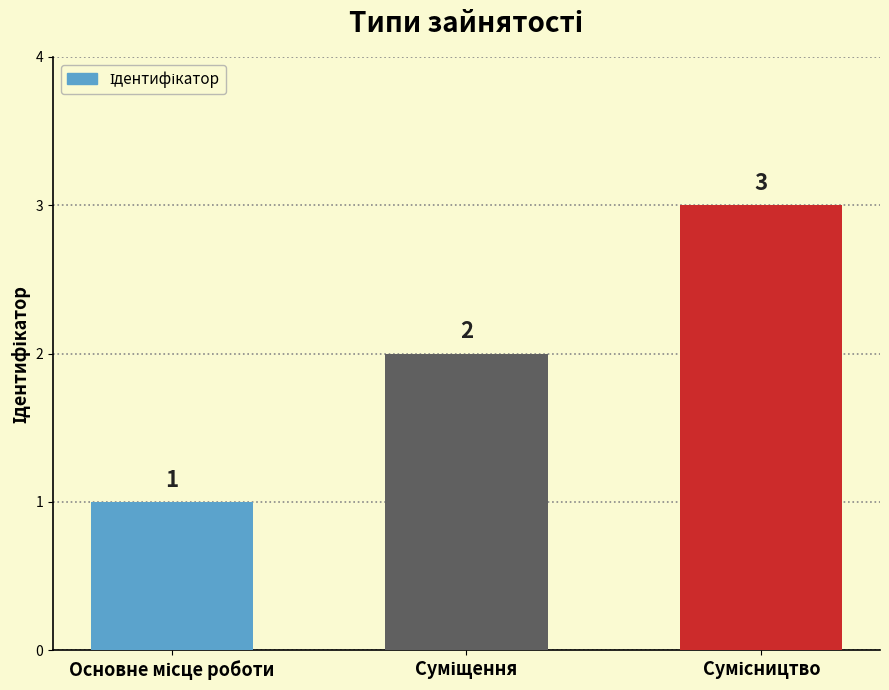

Reading right to left, what are all the values shown in this chart?

3	2	1